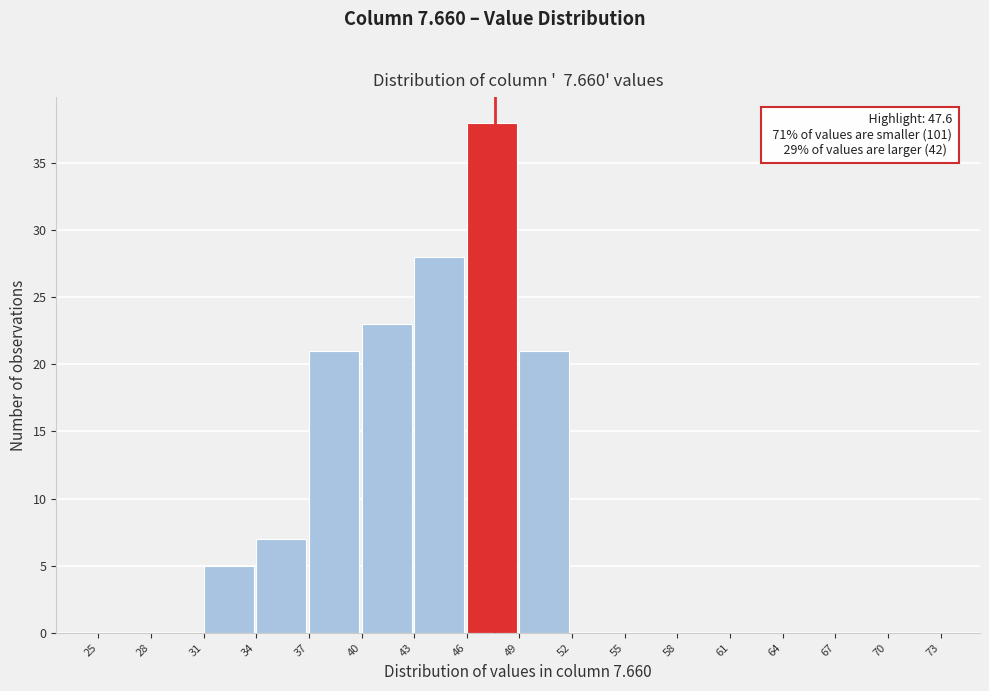

Over which range of the x-axis is the bar tallest?

46 to 49